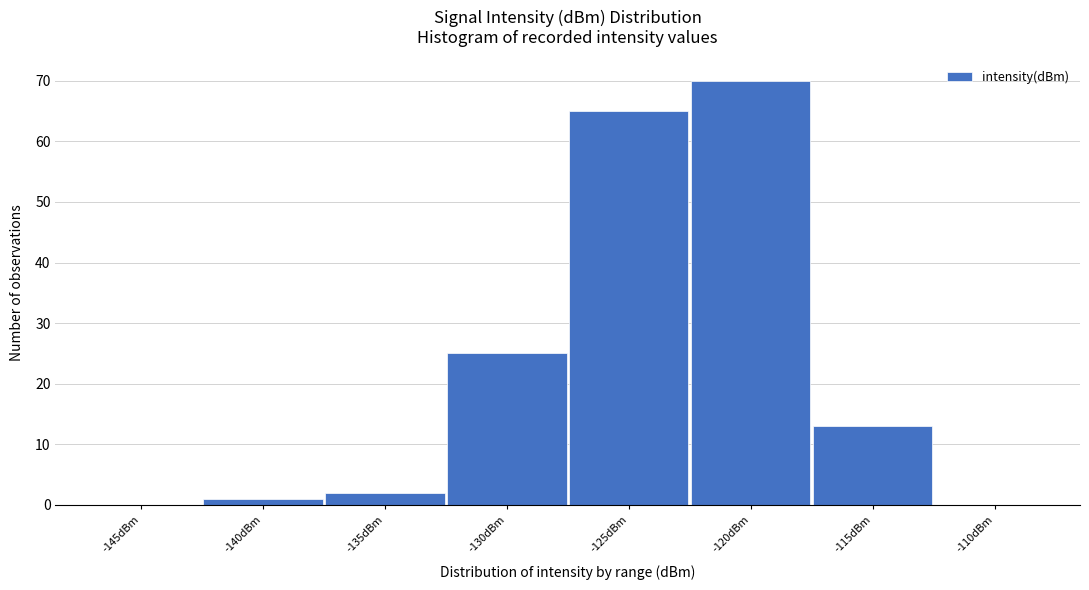

Reading left to right, what are all the values shown in this chart?

-145dBm=0	-140dBm=1	-135dBm=2	-130dBm=25	-125dBm=65	-120dBm=70	-115dBm=13	-110dBm=0